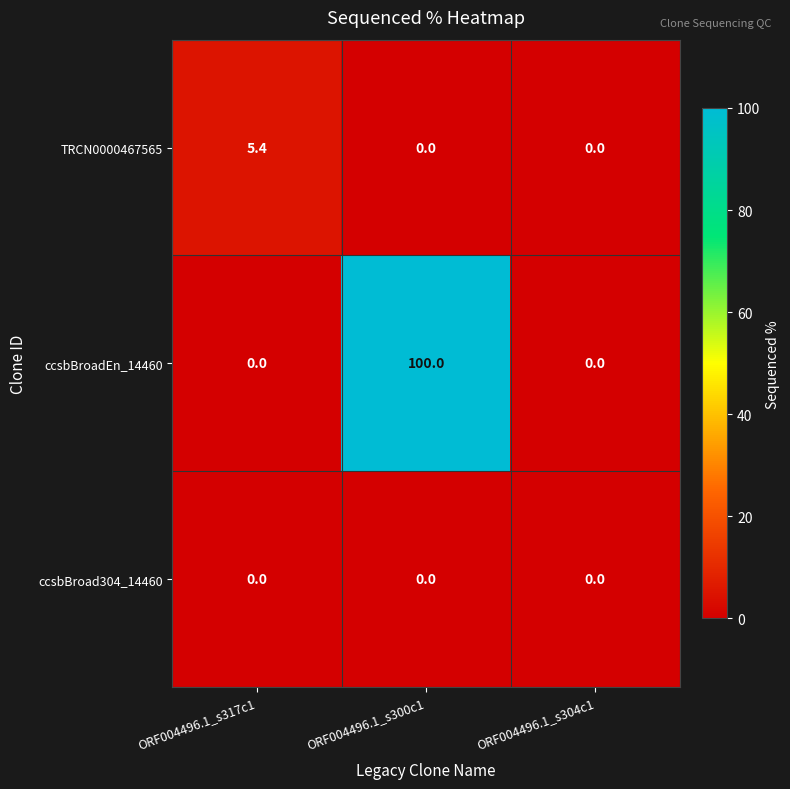

Which series has the widest spread of values?

ccsbBroadEn_14460